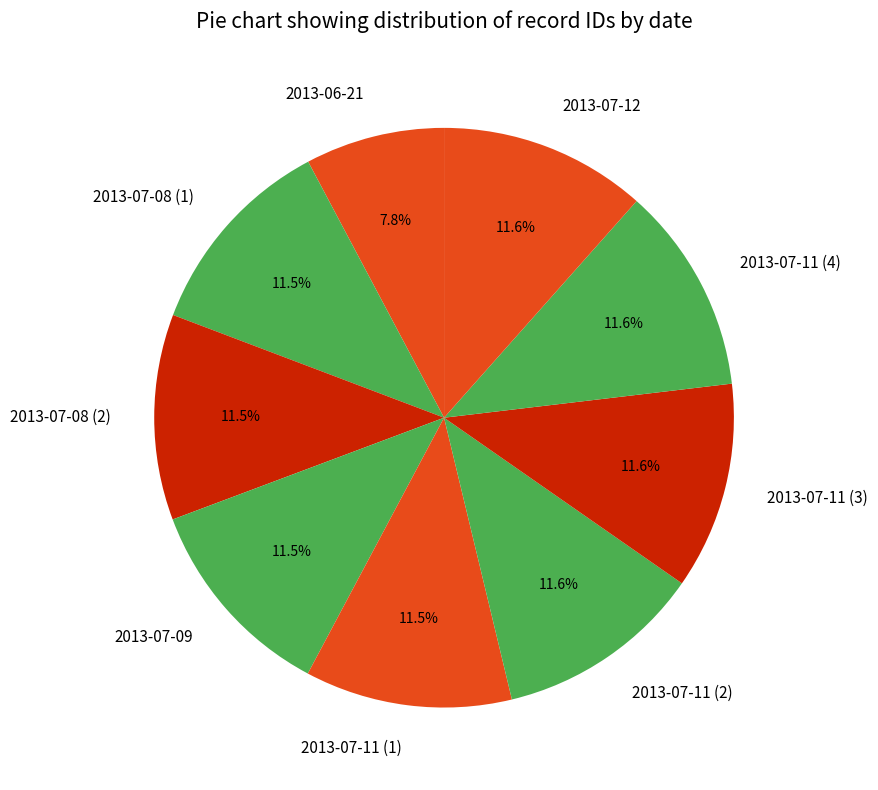

Is 2013-07-11 (2) the majority of the pie?

No